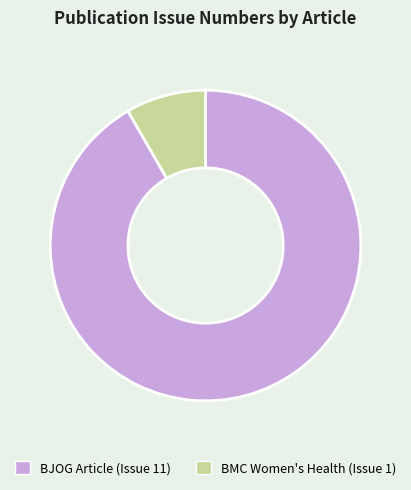

Count the number of slices in the pie.

2